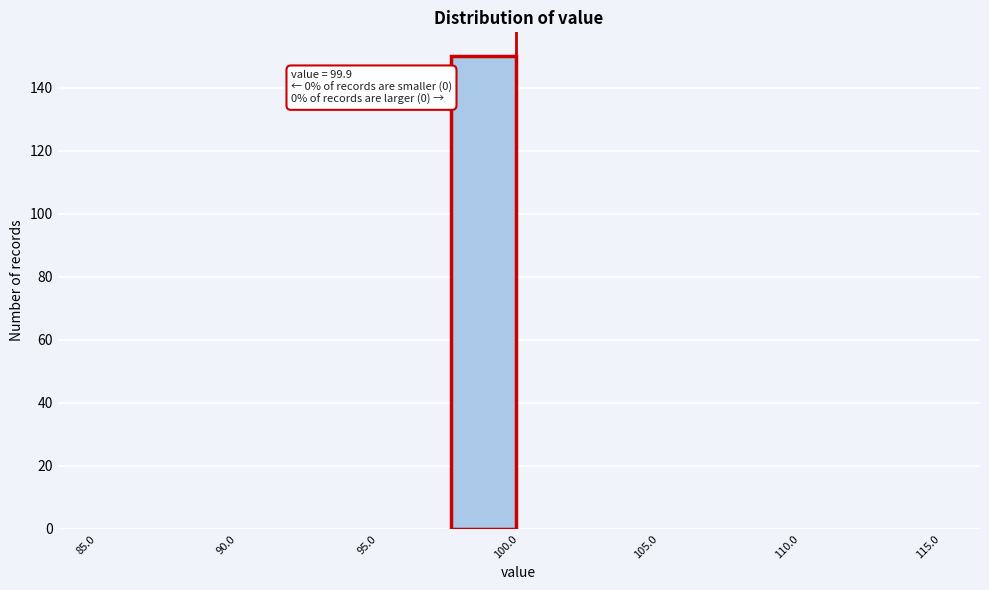

Which range on the x-axis has the tallest bar?

97.5 to 100.0